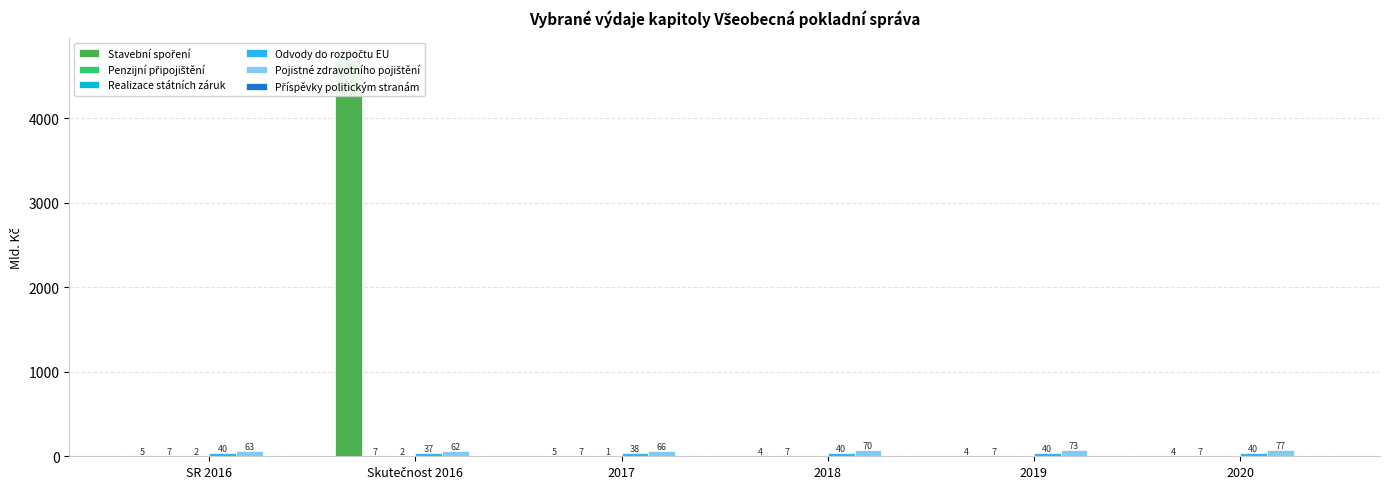

At which category is the sum across all series the highest?

Skutečnost 2016